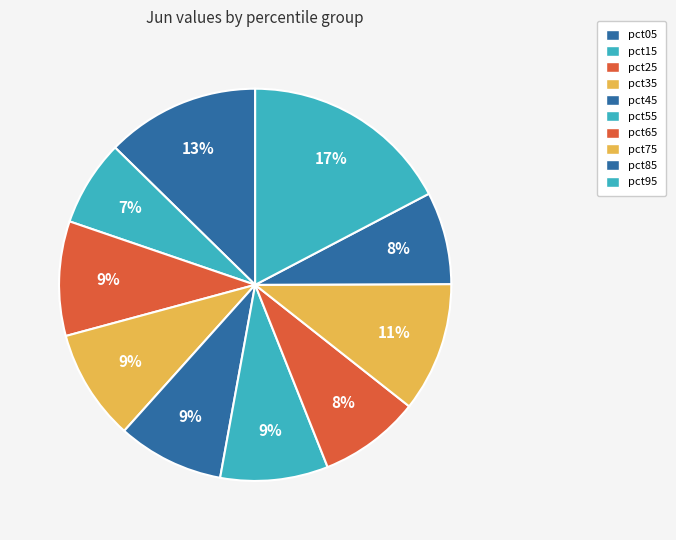

What portion of the pie excludes pct15?

92.9%